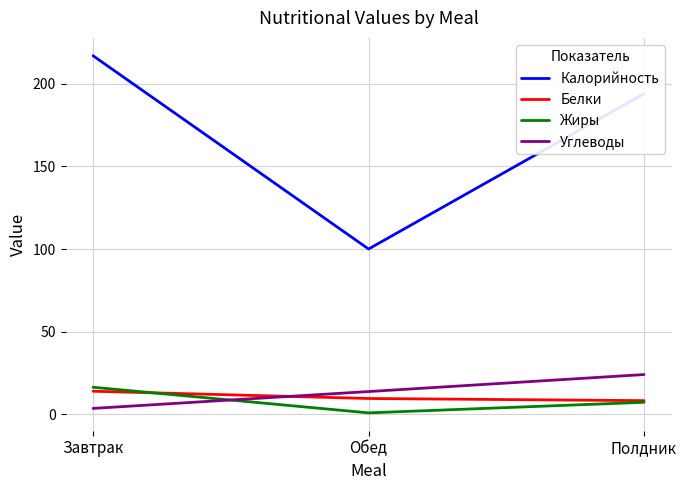

At which category is the sum across all series the highest?

Завтрак